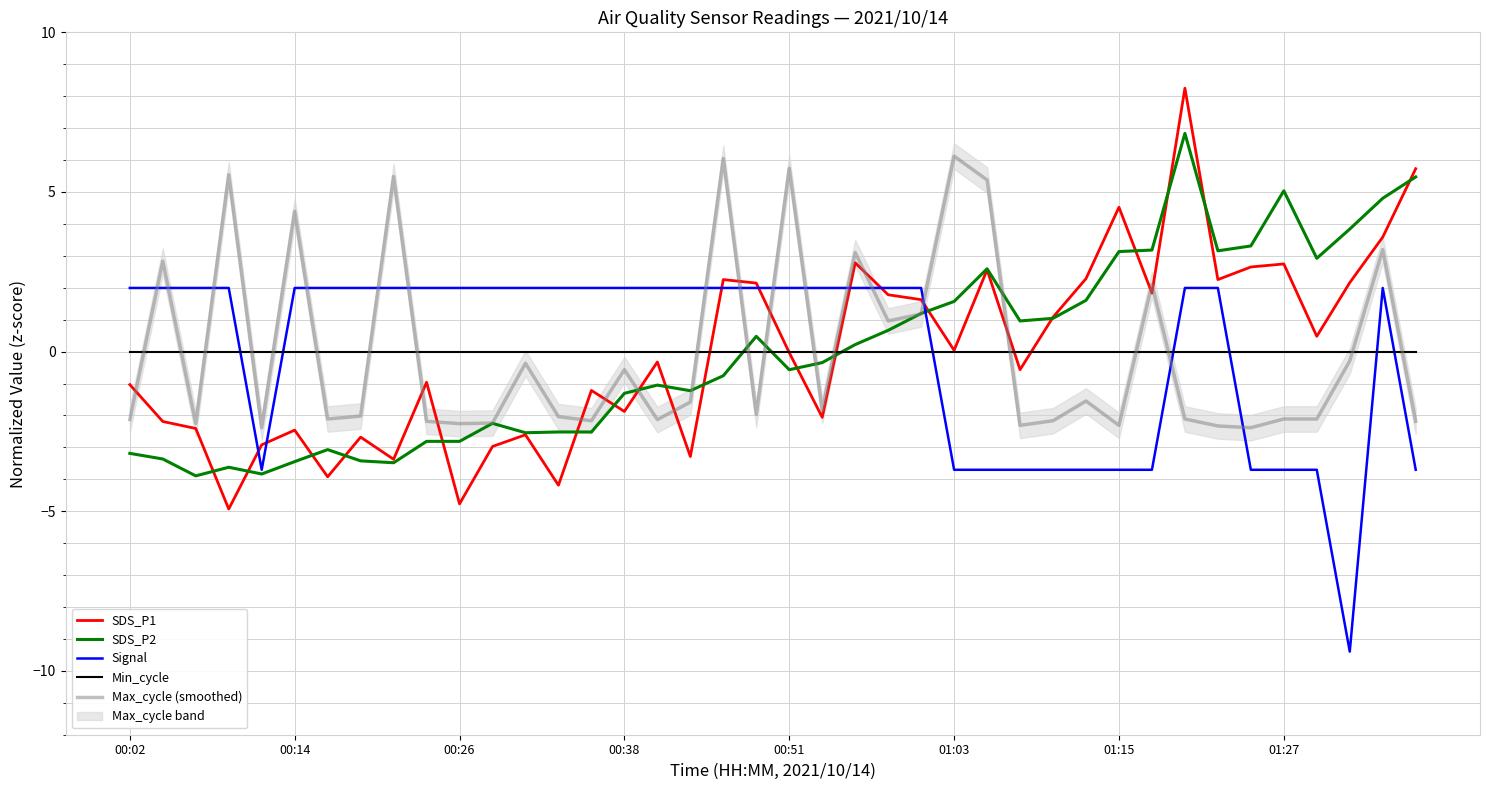

How many values in the SDS_P1 series exceed 0?

19